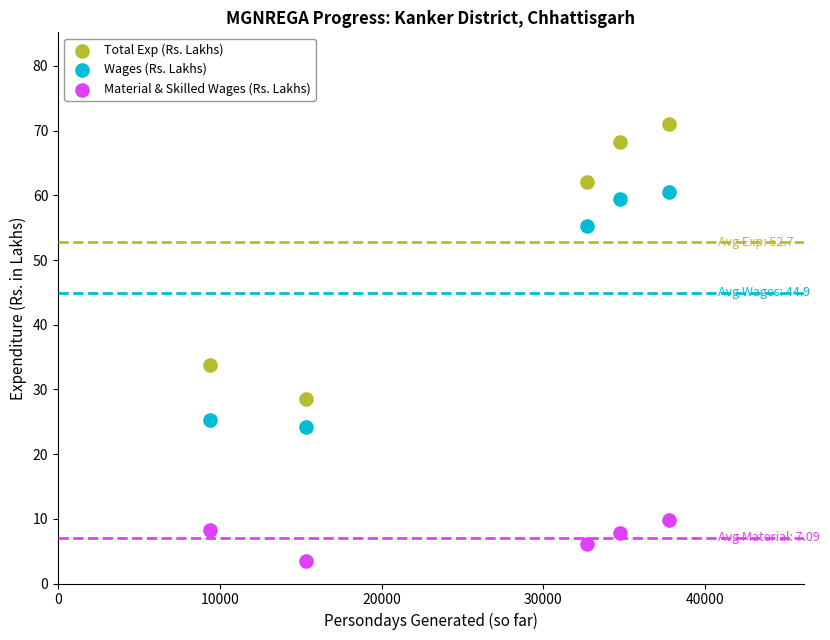

Which series has the widest spread of Y values?

Total Exp (Rs. Lakhs)